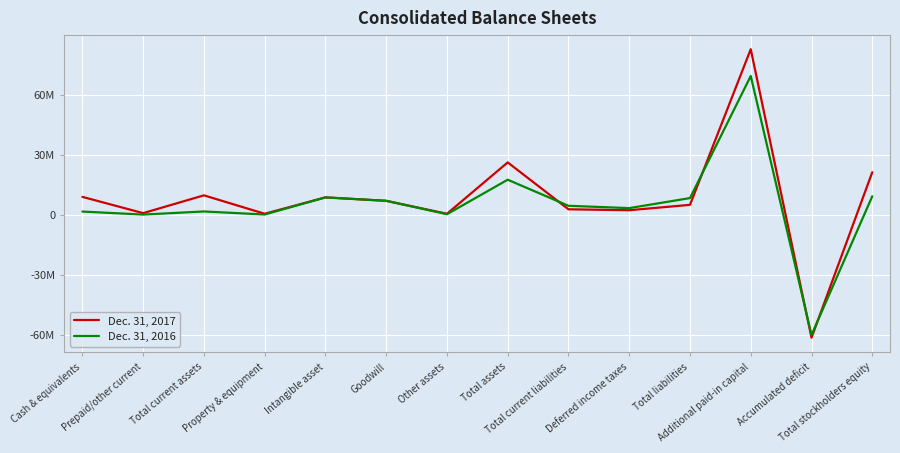

What is the label of the 12th point from the left?

Additional paid-in capital